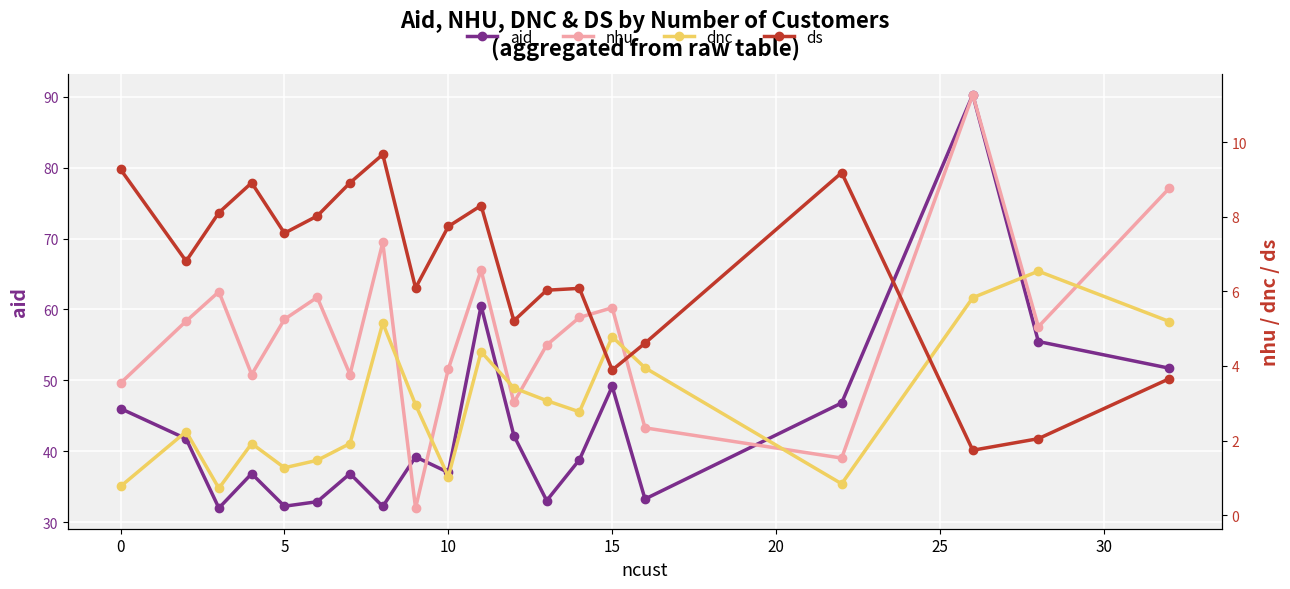

How many interior local peaks does the nhu series have?

6